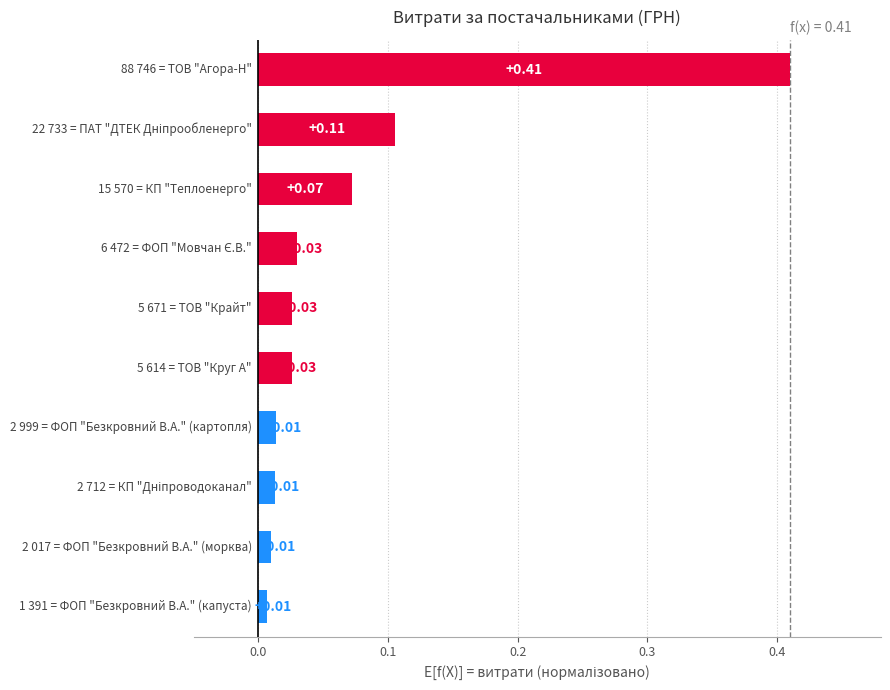

What is the sum of all values?

0.7